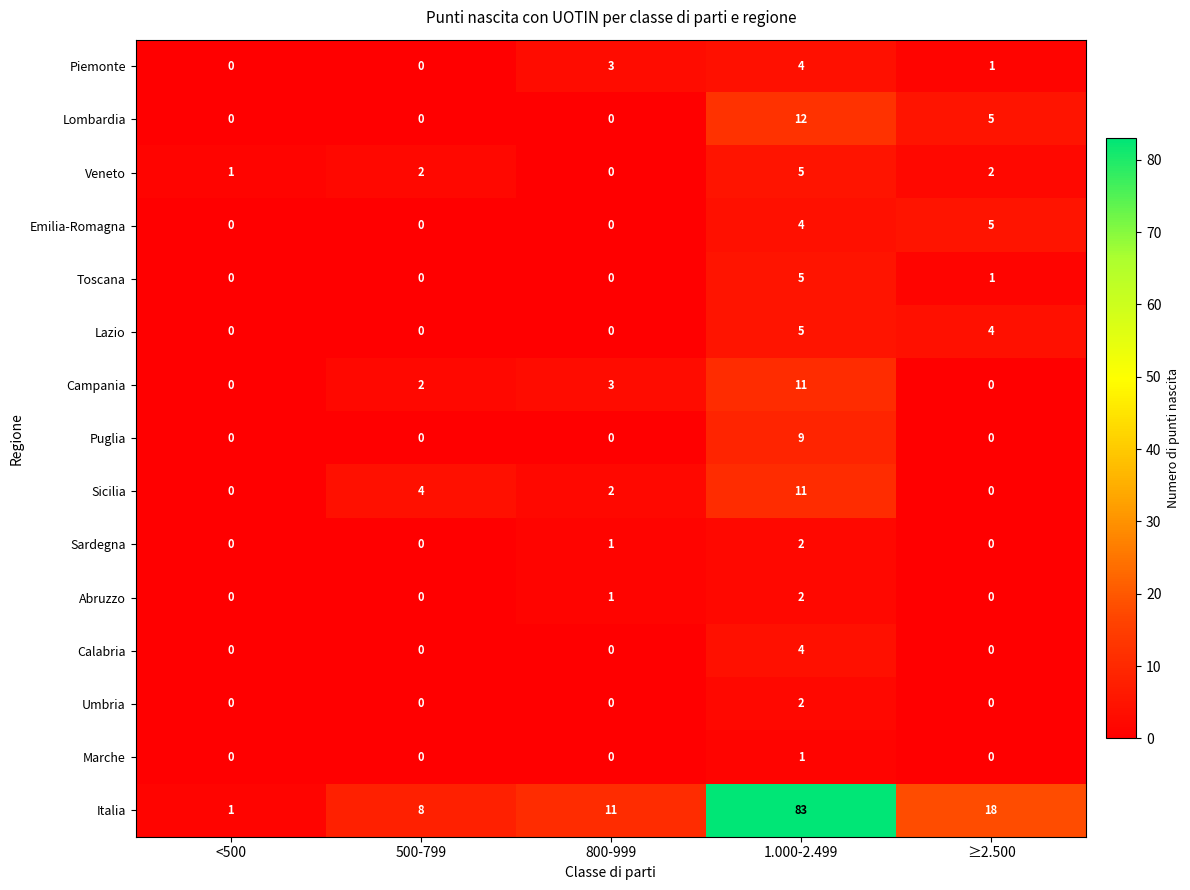

Which series has the largest total across all categories?

Italia